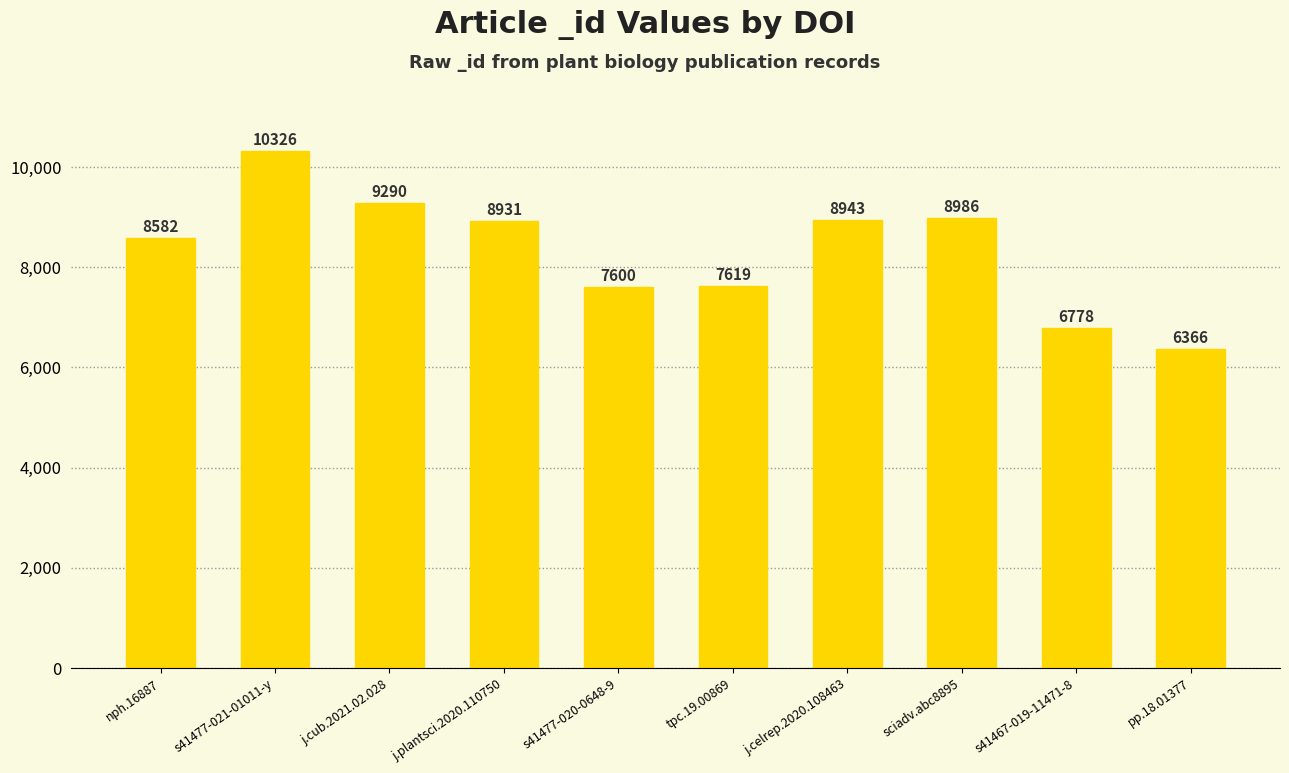

List the labels in order of value, smallest first.

pp.18.01377, s41467-019-11471-8, s41477-020-0648-9, tpc.19.00869, nph.16887, j.plantsci.2020.110750, j.celrep.2020.108463, sciadv.abc8895, j.cub.2021.02.028, s41477-021-01011-y